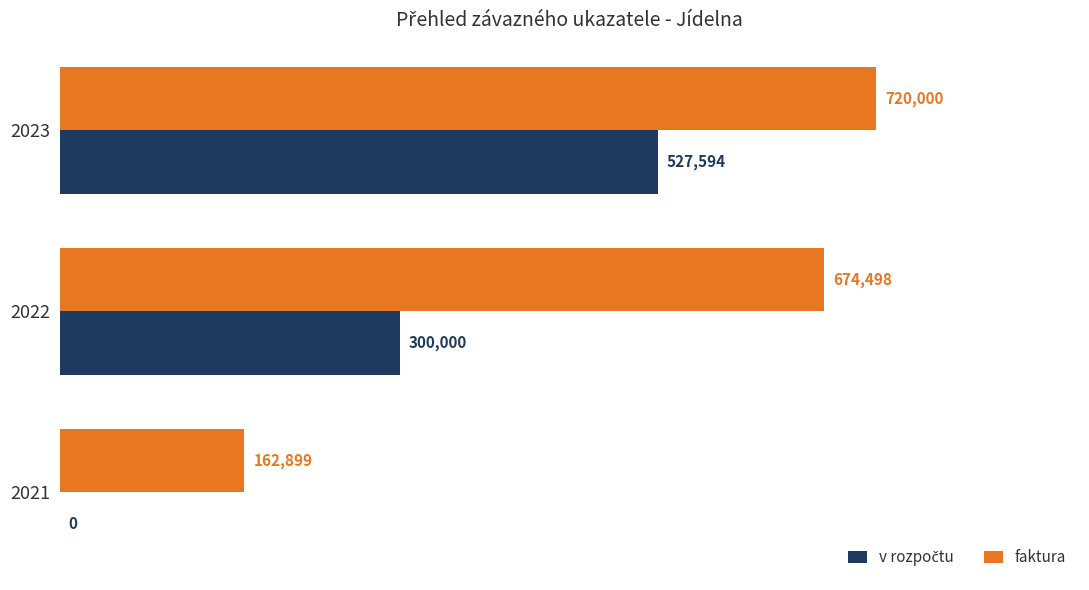

The value of faktura at 2021 is 36288.3. True or false?

False